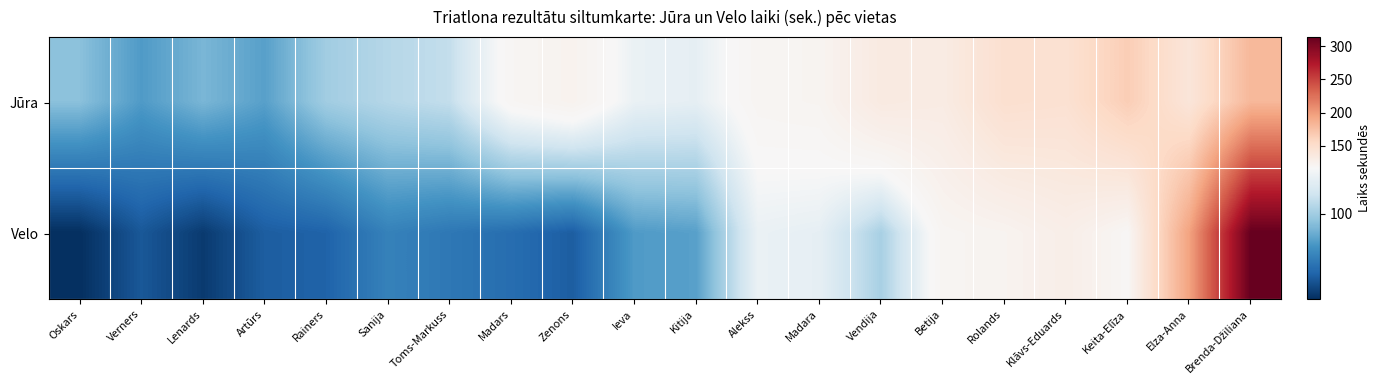

Between Toms-Markuss and Keita-Elīza, which is larger?

Keita-Elīza